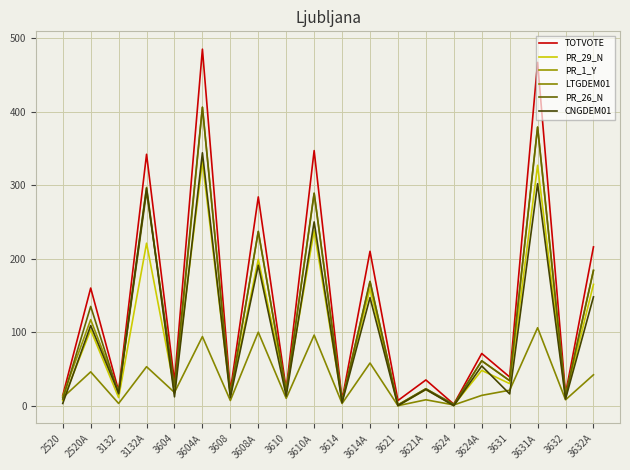

The CNGDEM01 series shows 302 at 3631A. True or false?

True